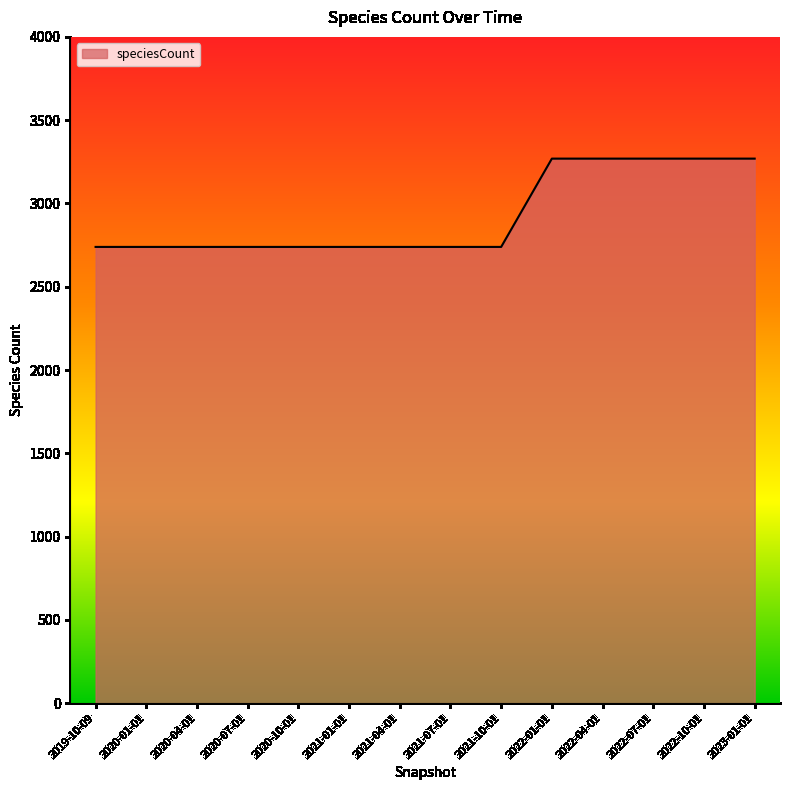

What is the change in value from 2020-04-01 to 2022-04-01?

+530